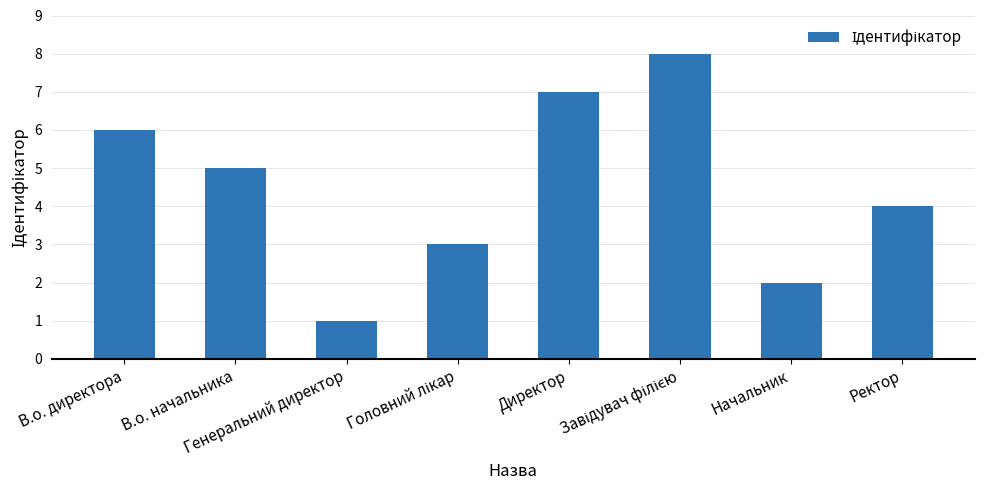

Where does the data first go above 5?

В.о. директора